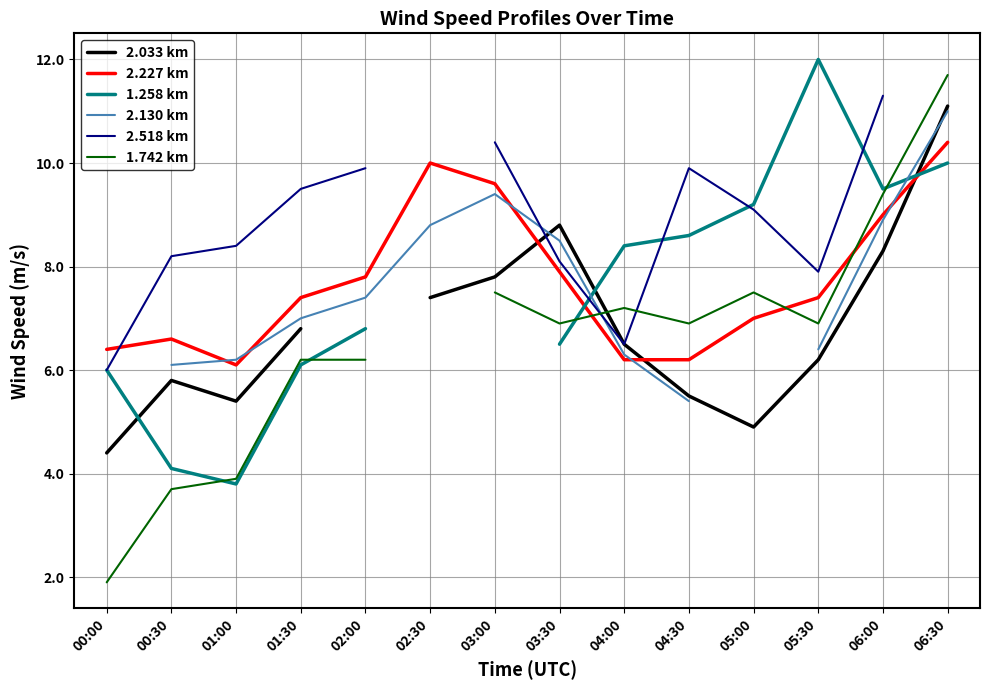

At how many categories does at least one series exceed 3?

14